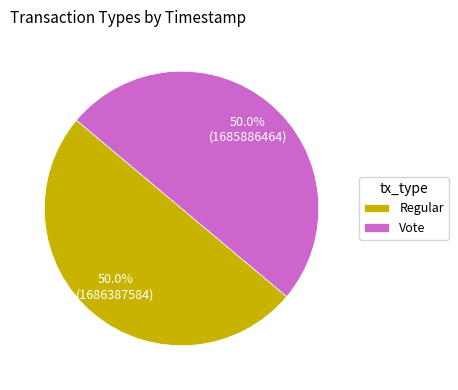

Approximately how many times larger is the value at Vote compared to Regular?

1.0